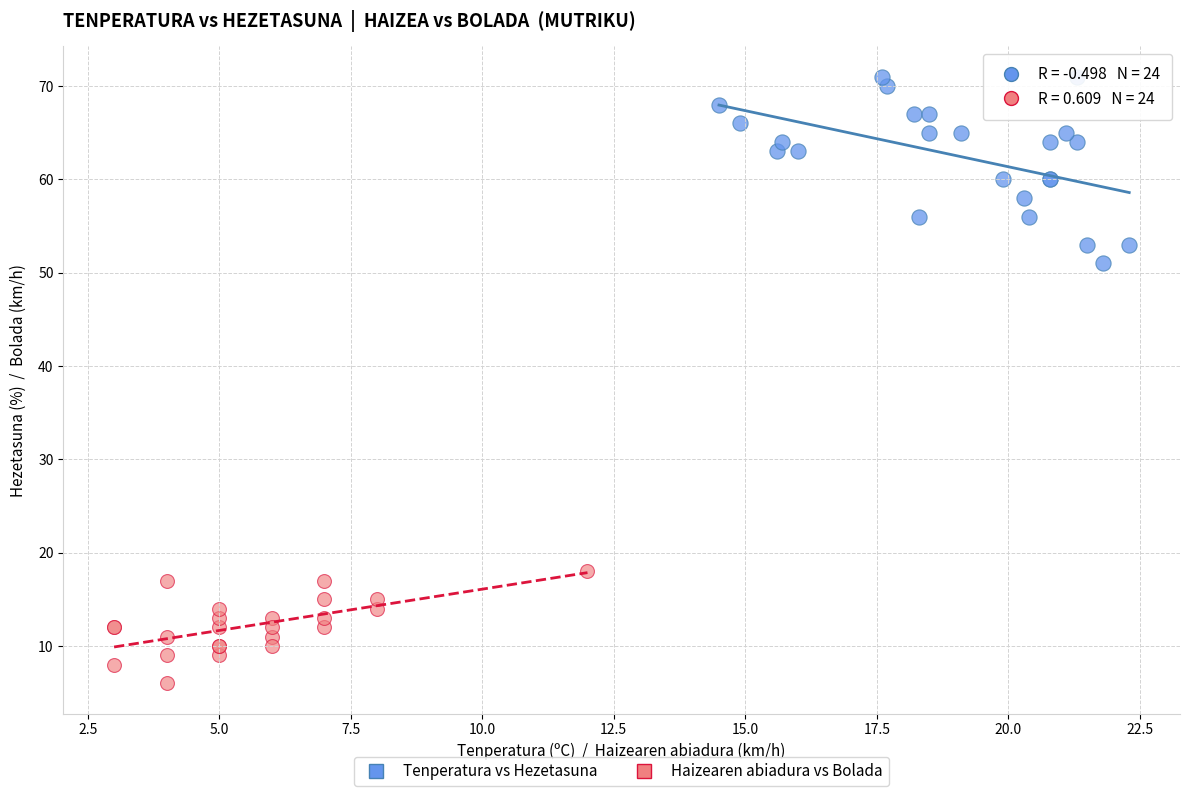

Which series has the widest spread of Y values?

Tenperatura vs Hezetasuna